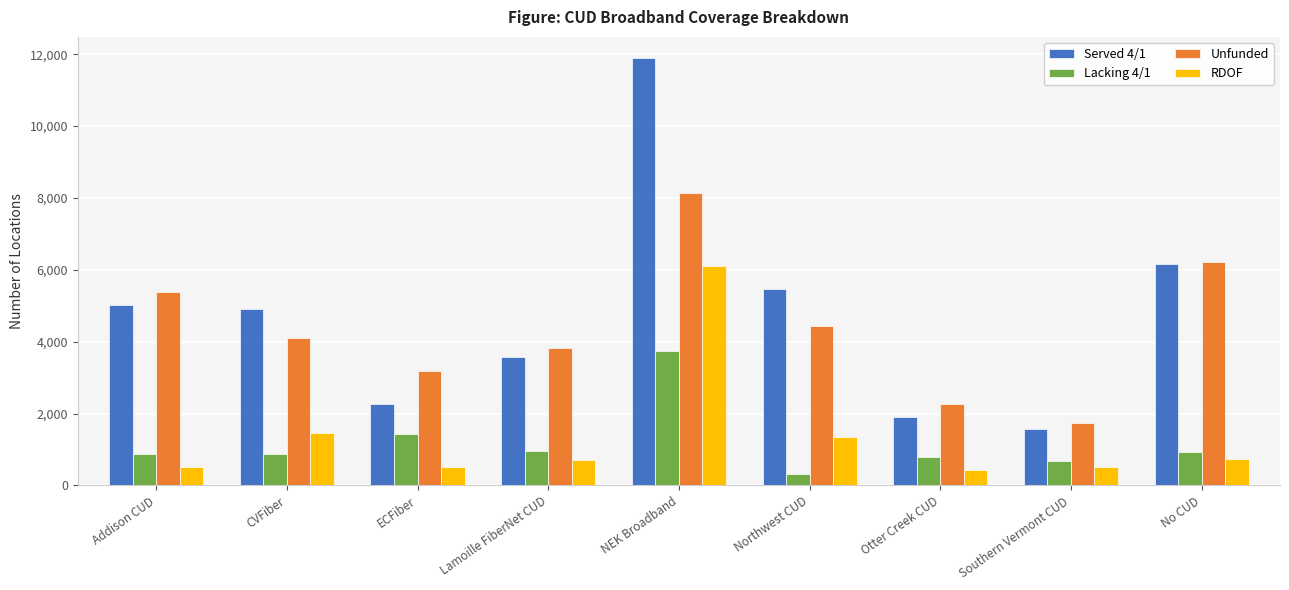

The Unfunded series shows 7378 at Northwest CUD. True or false?

False